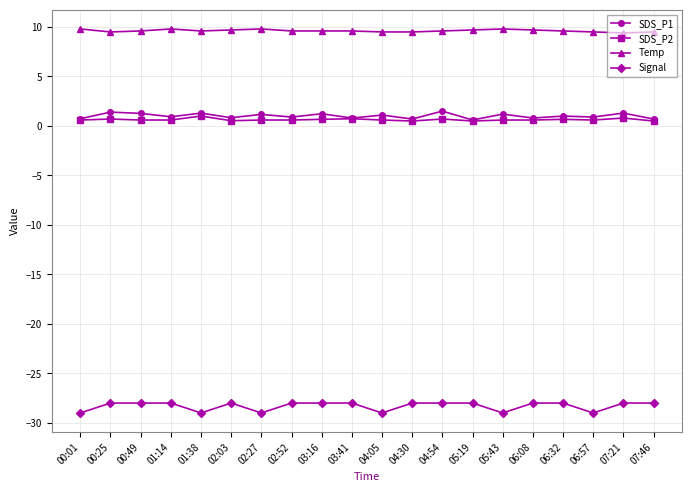

What is the difference between the maximum and second lowest values in the Temp series?

0.3